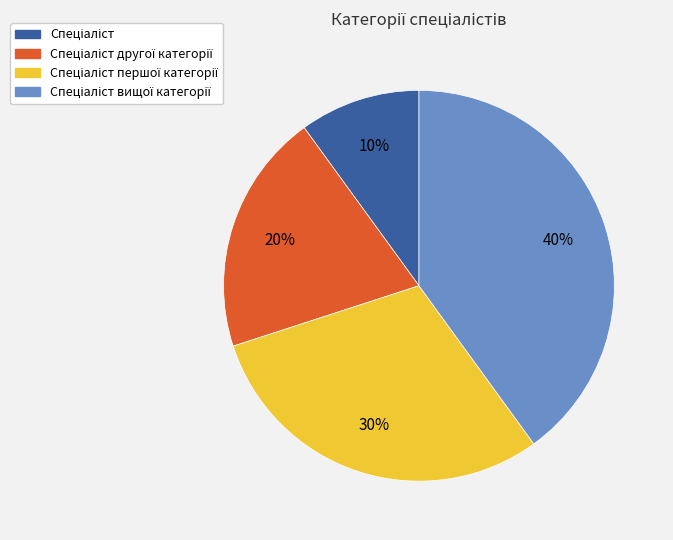

To the nearest percent, what is the average slice percentage?

25%